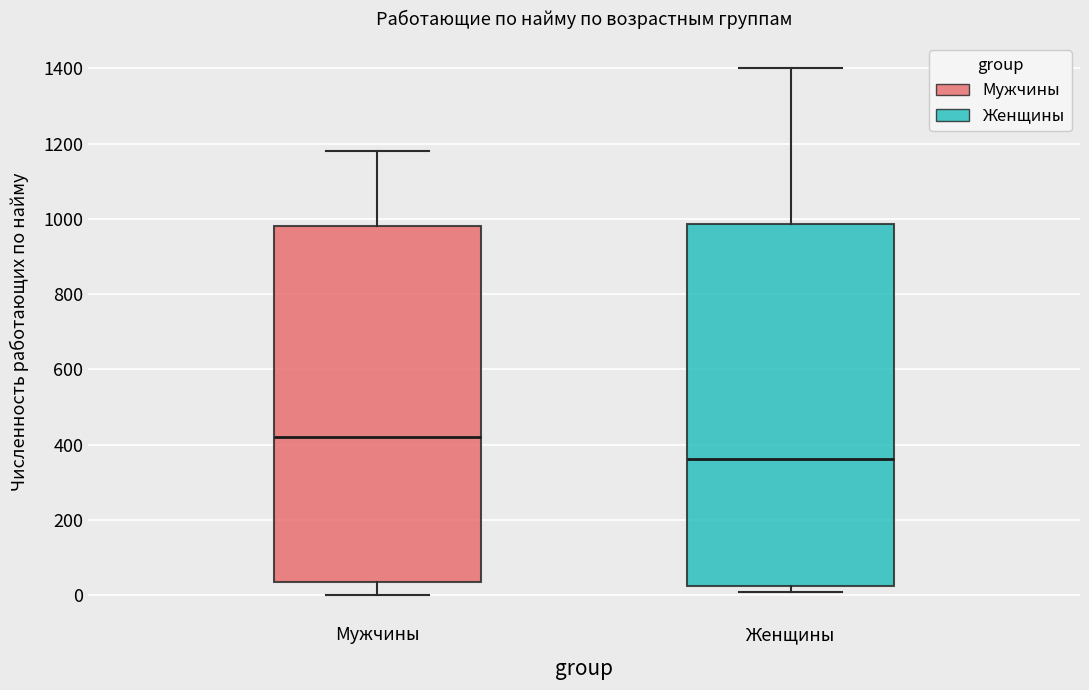

Where does the lower whisker of the box for Мужчины end on the y-axis? The values are not printed on the chart, so give them approximately, as read against the axis.

0